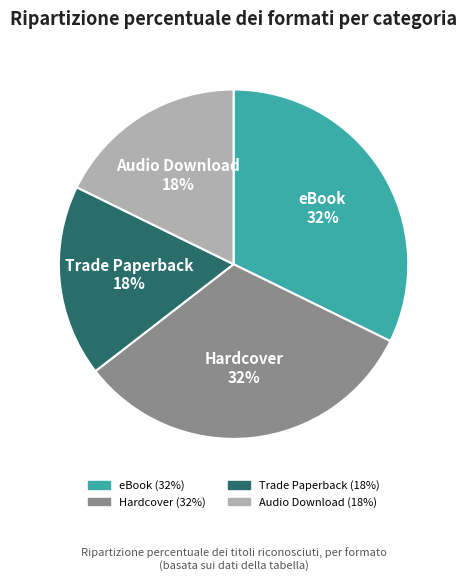

To the nearest percent, what is the combined percentage of Audio Download and eBook?

50%